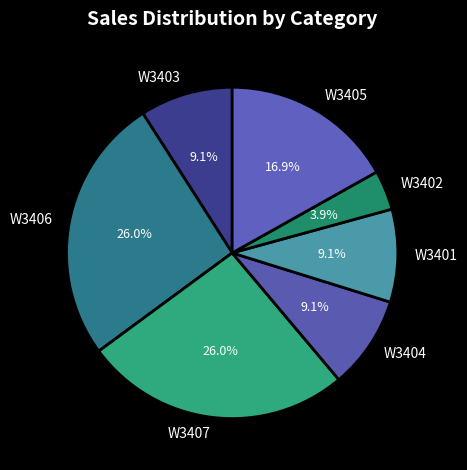

To the nearest percent, what is the combined percentage of W3402 and W3401?

13%